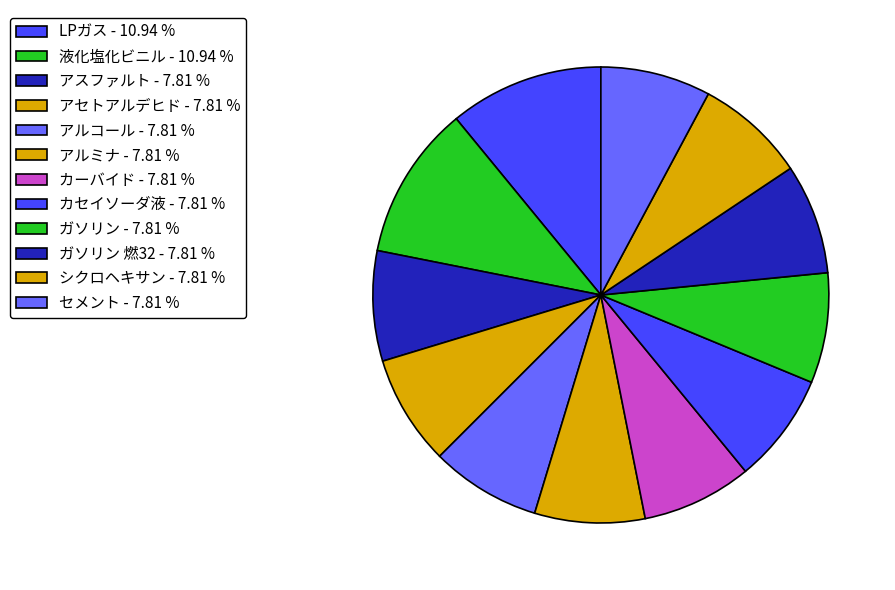

Is there a majority slice in this chart?

No